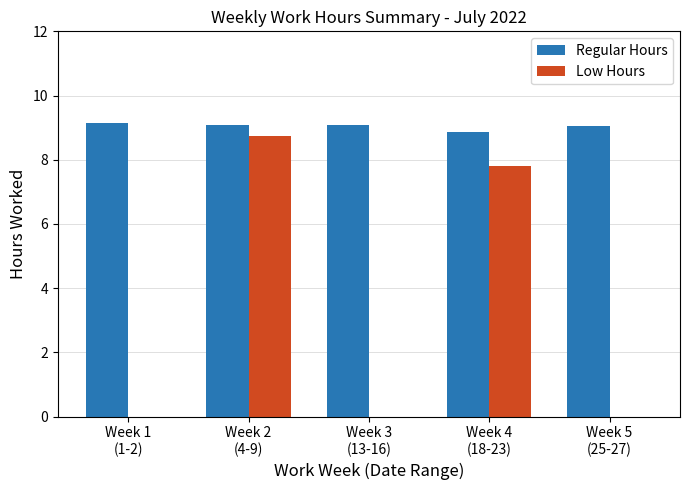

What is the highest value of the Regular Hours series?

9.2